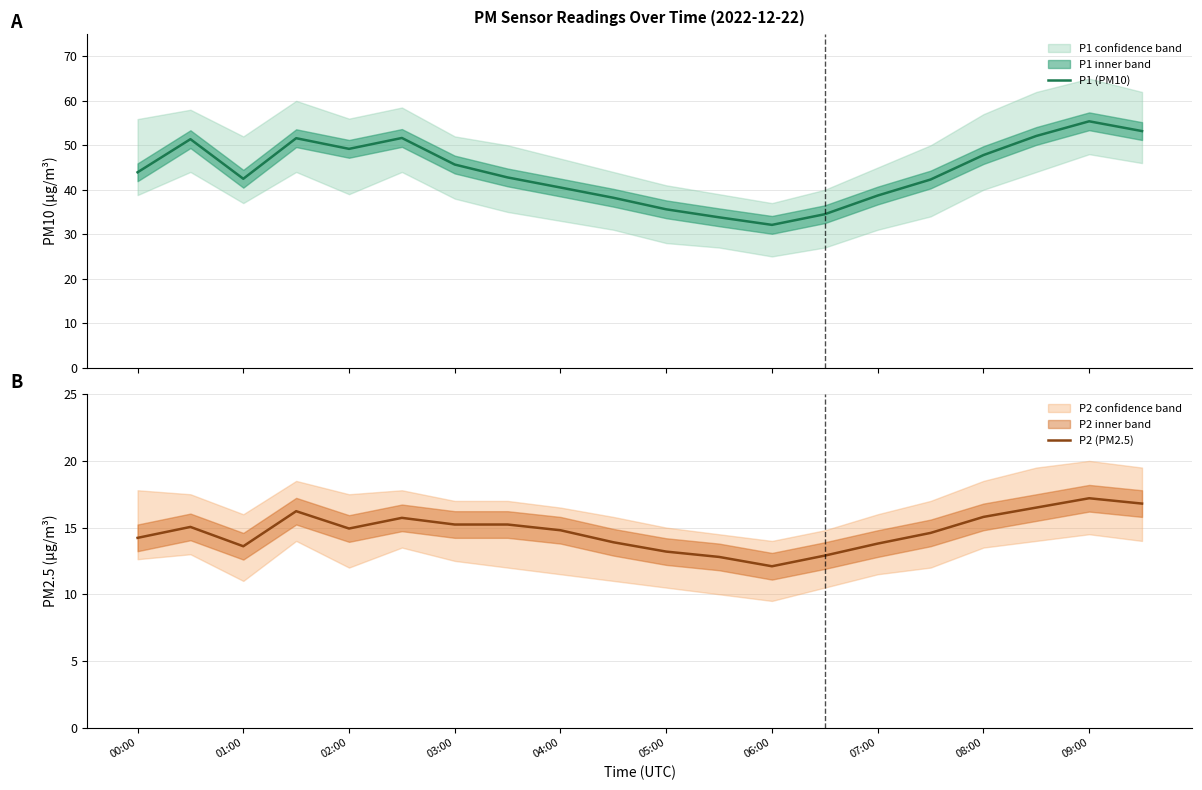

Does the chart display data point markers on the line(s)?

No